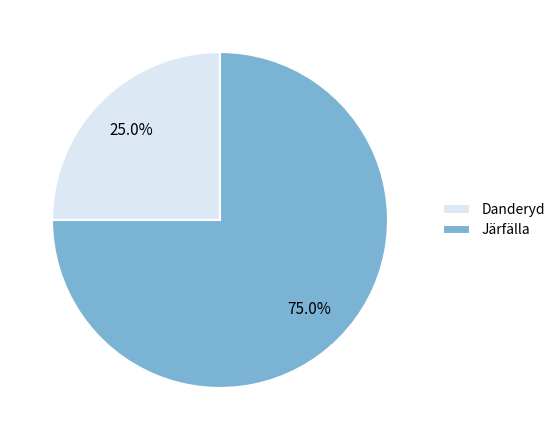

Does any single category account for the majority?

Yes